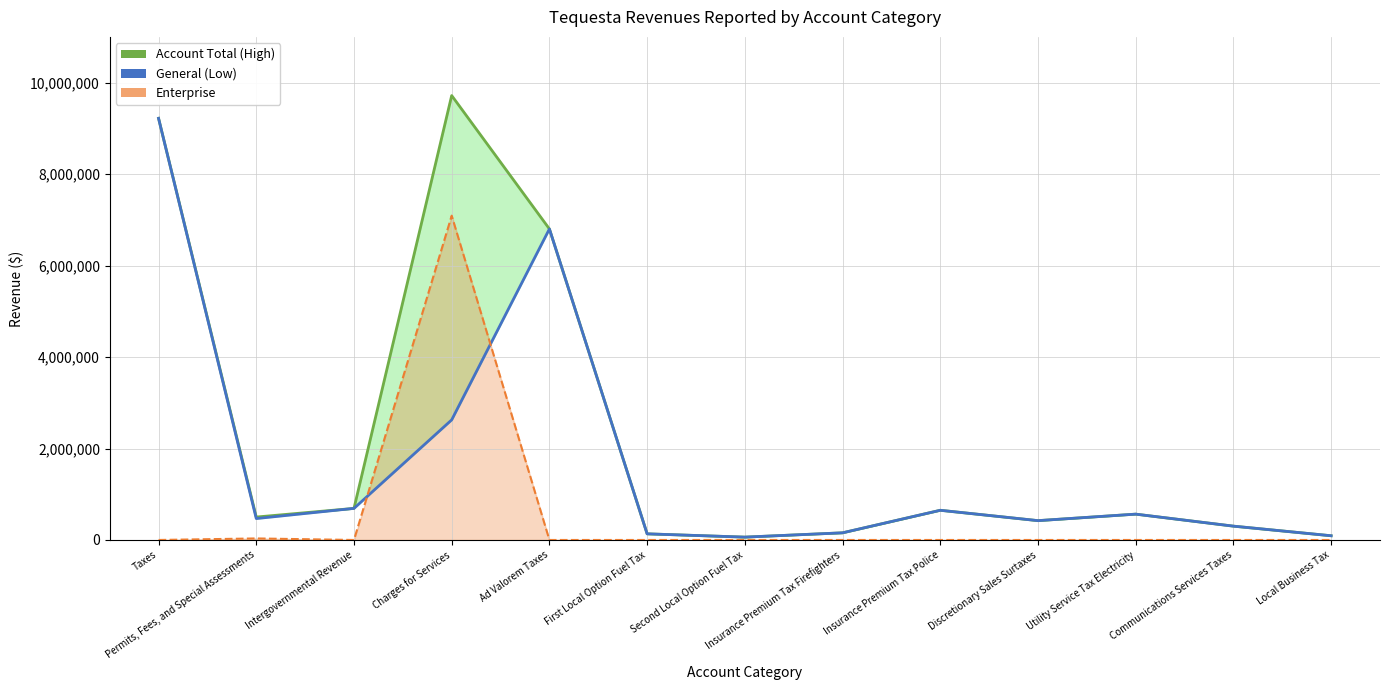

What are all the series names shown in the legend?

Account Total (High), General (Low), Enterprise